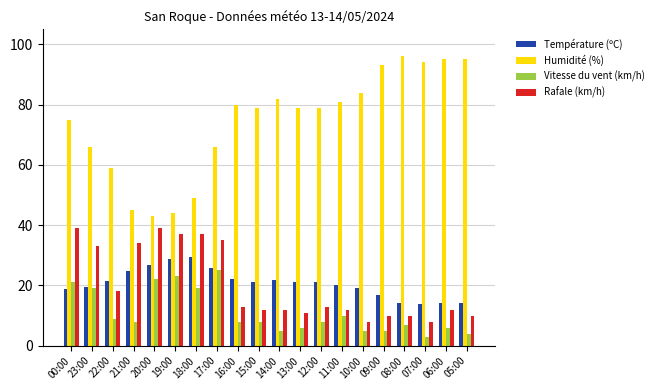

The Humidité (%) series shows 123.7 at 14:00. True or false?

False